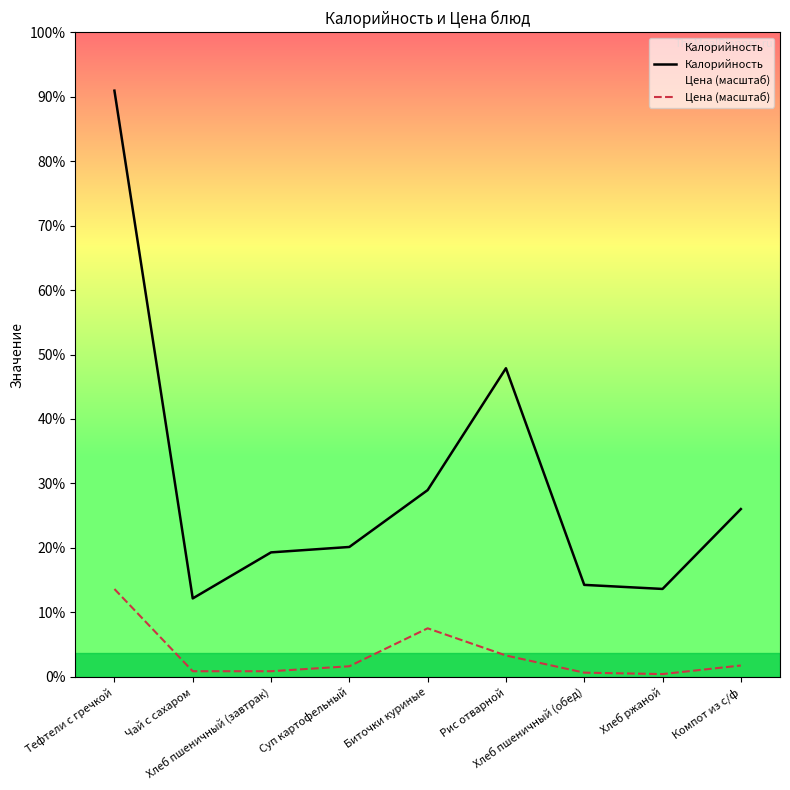

True or false: Калорийность and Цена (масштаб) intersect in this chart.

False